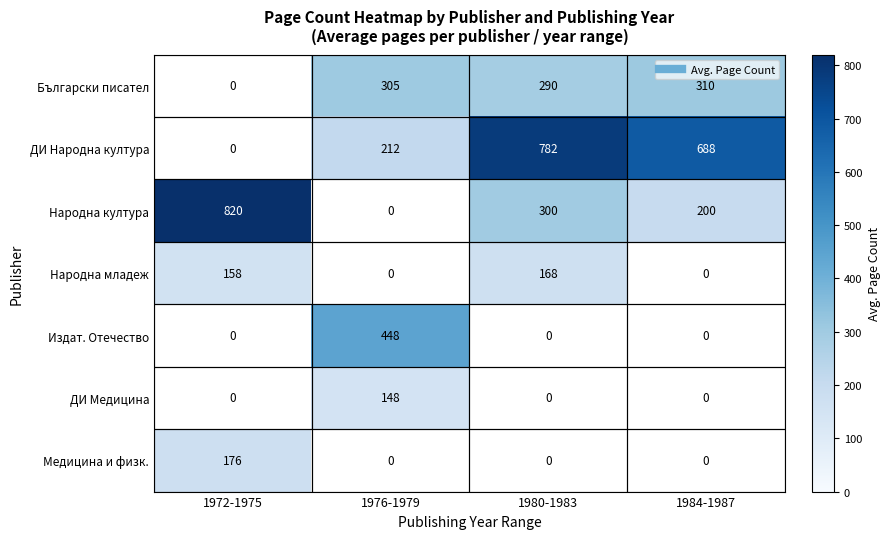

At 1976-1979, list the series in order from smallest to largest.

ДИ Медицина, Медицина и физк., ДИ Народна култура, Народна култура, Народна младеж, Издат. Отечество, Български писател